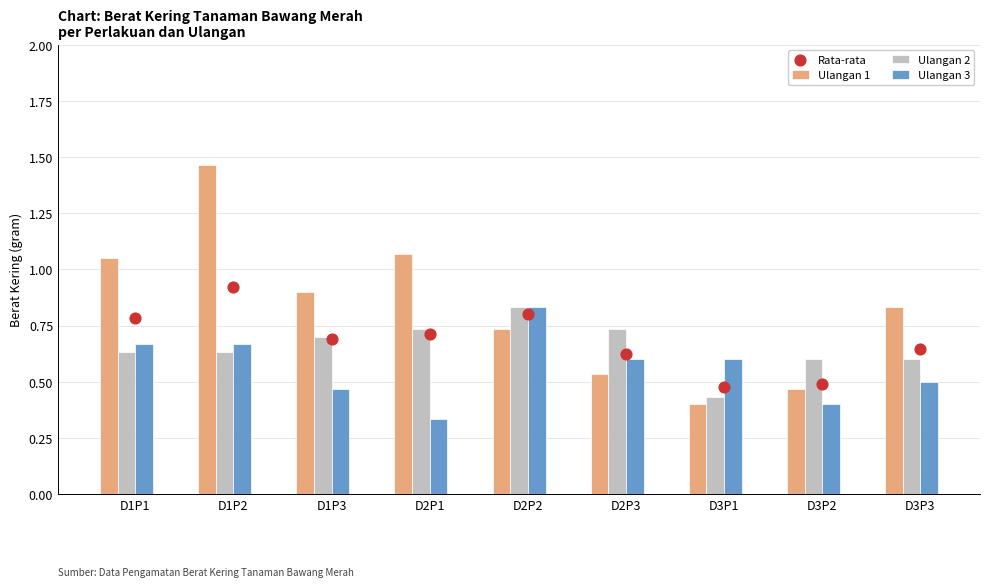

What is the total value across all series at D2P1?

2.8